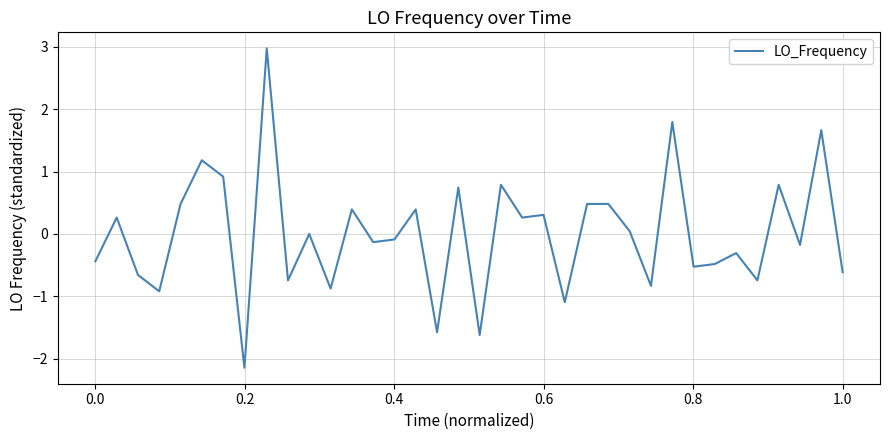

What is the difference between the maximum and minimum values?

5.1